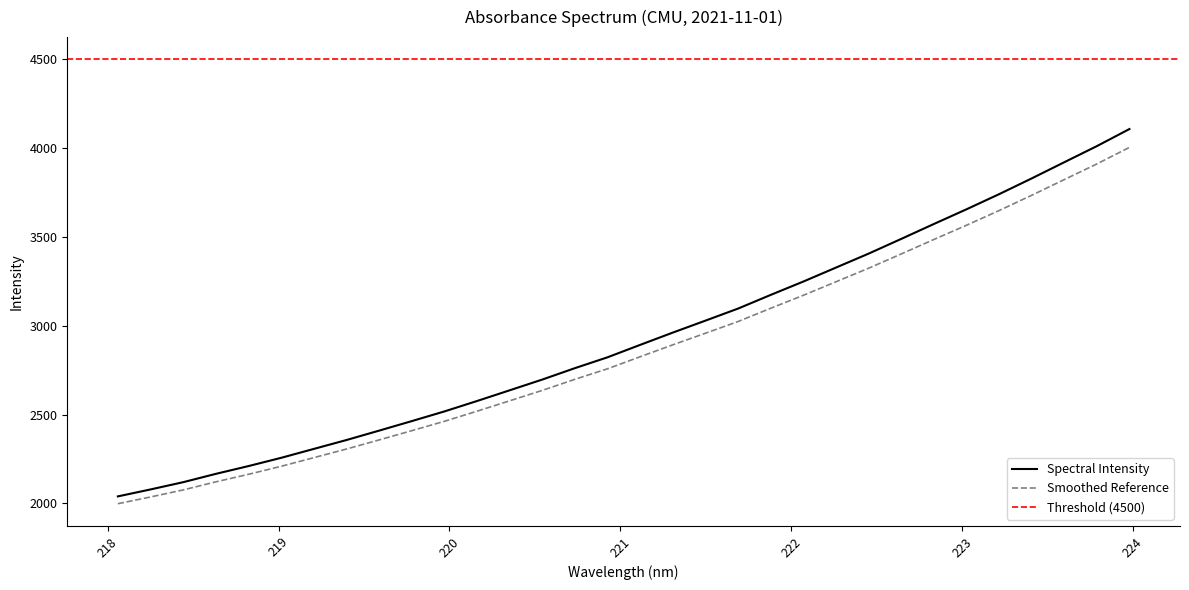

How many data points are less than 2826?

16